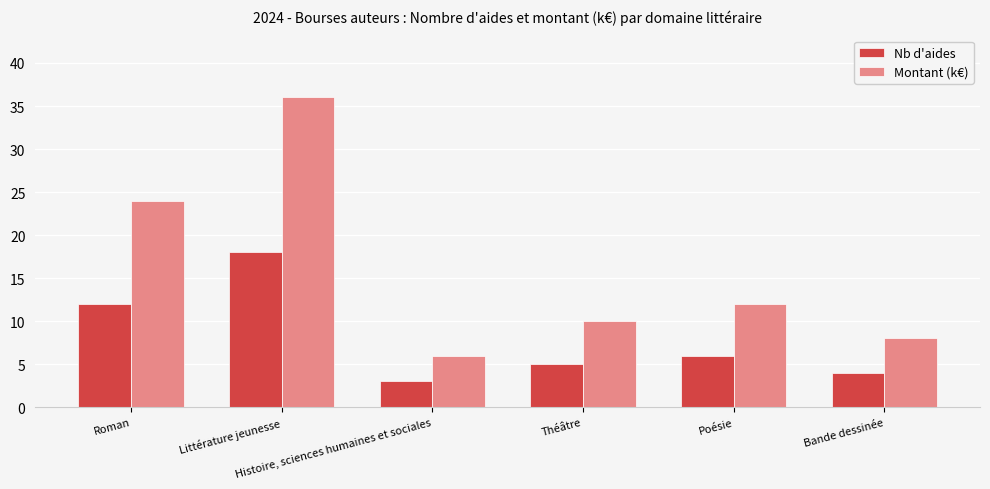

What is the average value of the Nb d'aides series?

8